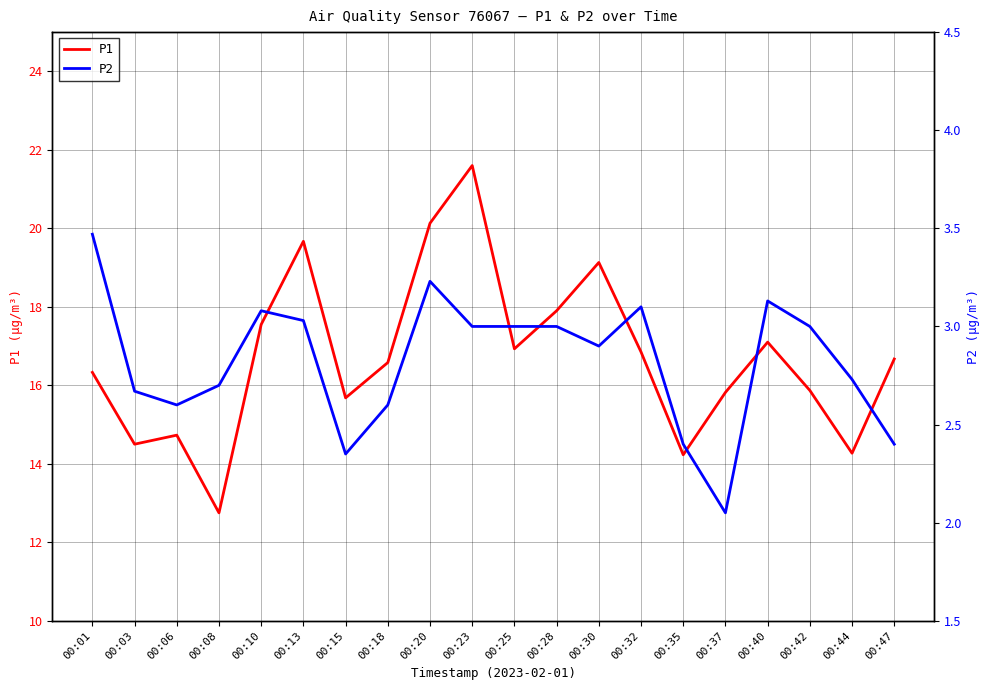

What is the sum of the P2 values at 00:03 and 00:32?

5.8